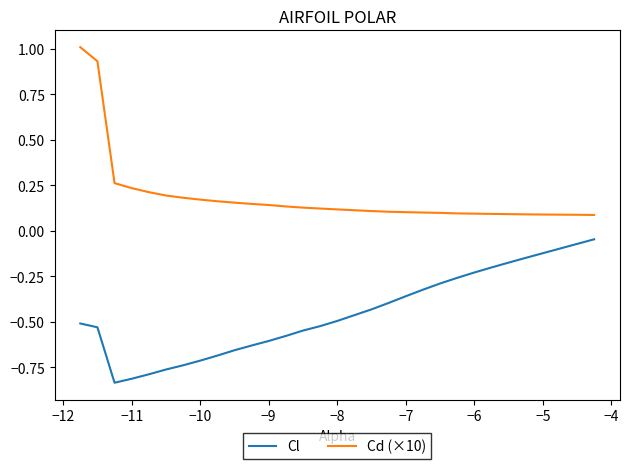

True or false: Cd (×10) and Cl intersect in this chart.

False